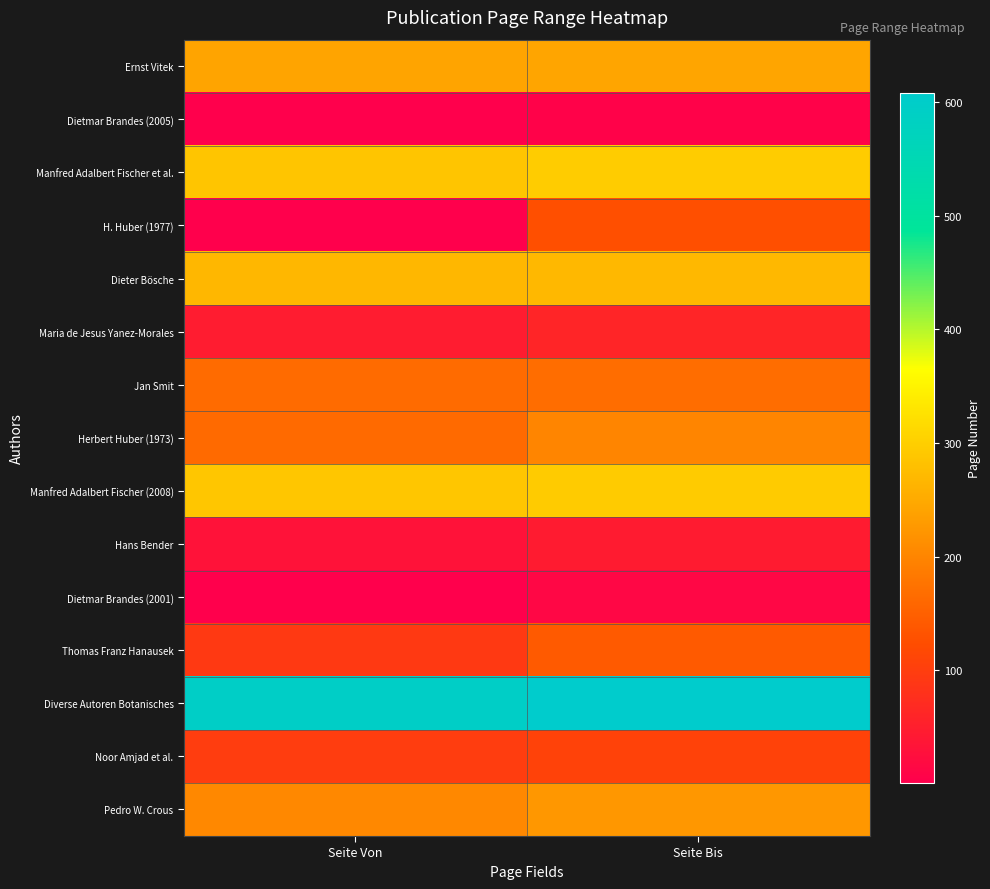

Reading left to right, extract all data points from this chart.

Ernst Vitek: Seite Von=242	Seite Bis=243
Dietmar Brandes (2005): Seite Von=1	Seite Bis=6
Manfred Adalbert Fischer et al.: Seite Von=287	Seite Bis=297
H. Huber (1977): Seite Von=1	Seite Bis=127
Dieter Bösche: Seite Von=268	Seite Bis=270
Maria de Jesus Yanez-Morales: Seite Von=47	Seite Bis=61
Jan Smit: Seite Von=165	Seite Bis=167
Herbert Huber (1973): Seite Von=164	Seite Bis=201
Manfred Adalbert Fischer (2008): Seite Von=289	Seite Bis=296
Hans Bender: Seite Von=31	Seite Bis=46
Dietmar Brandes (2001): Seite Von=1	Seite Bis=13
Thomas Franz Hanausek: Seite Von=93	Seite Bis=142
Diverse Autoren Botanisches: Seite Von=593	Seite Bis=608
Noor Amjad et al.: Seite Von=99	Seite Bis=107
Pedro W. Crous: Seite Von=204	Seite Bis=224